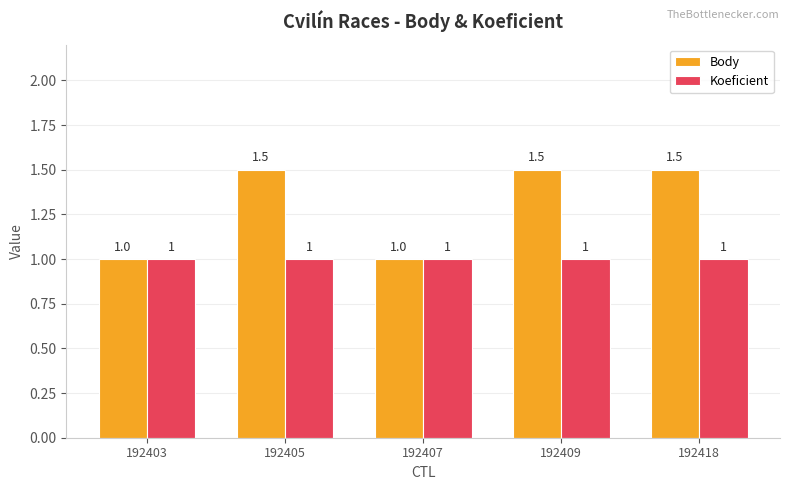

Is the value of Body at 192409 greater than the value of Koeficient at 192418?

Yes